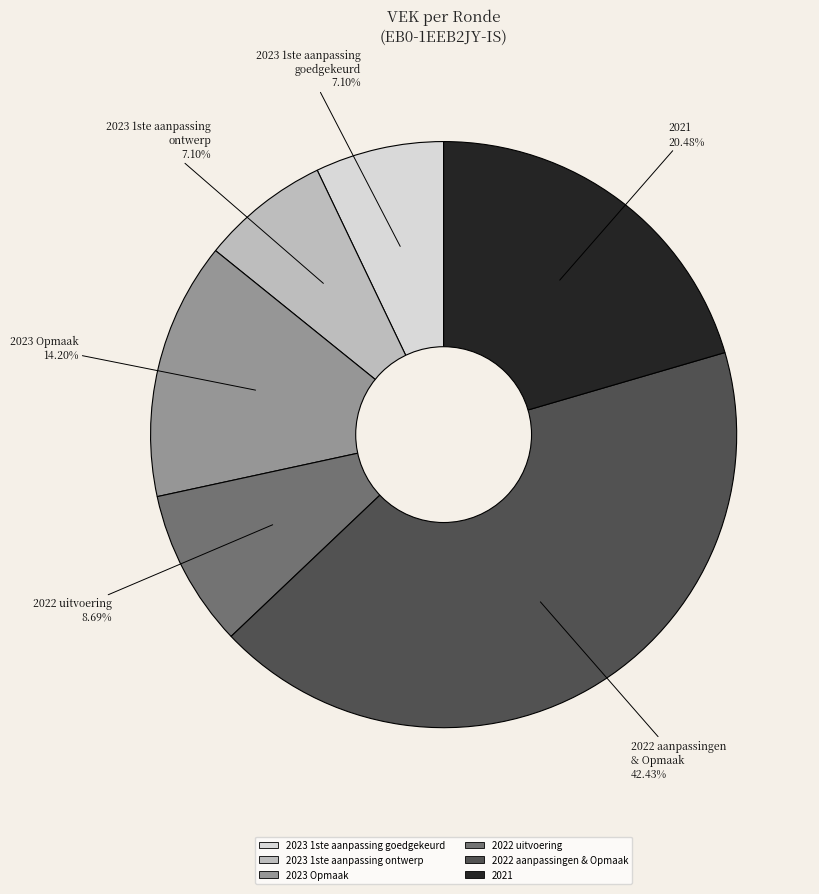

How many segments does this pie chart have?

6